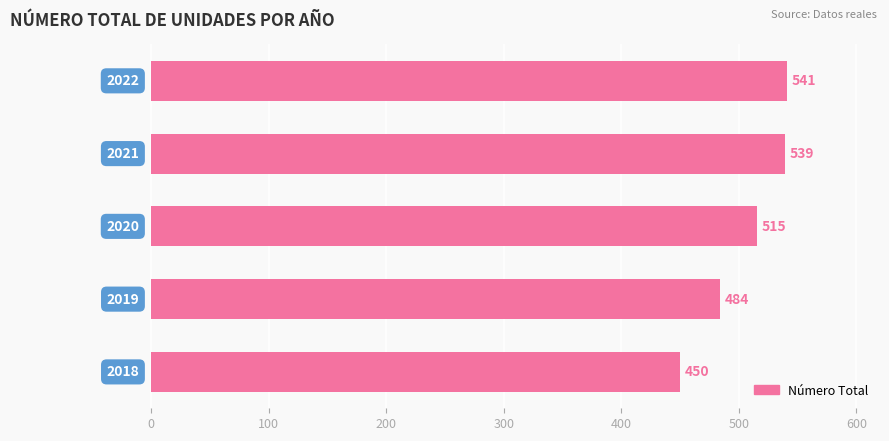

What is the difference between the maximum and second lowest values?

57